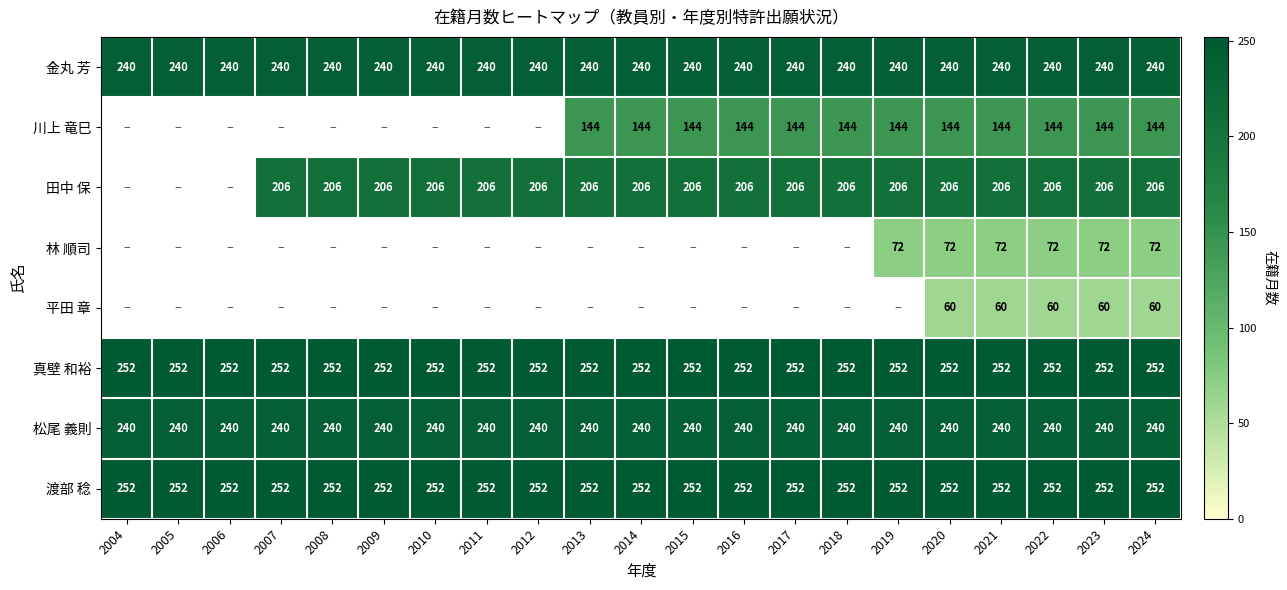

What value does the 松尾 義則 series have at 2008?

240